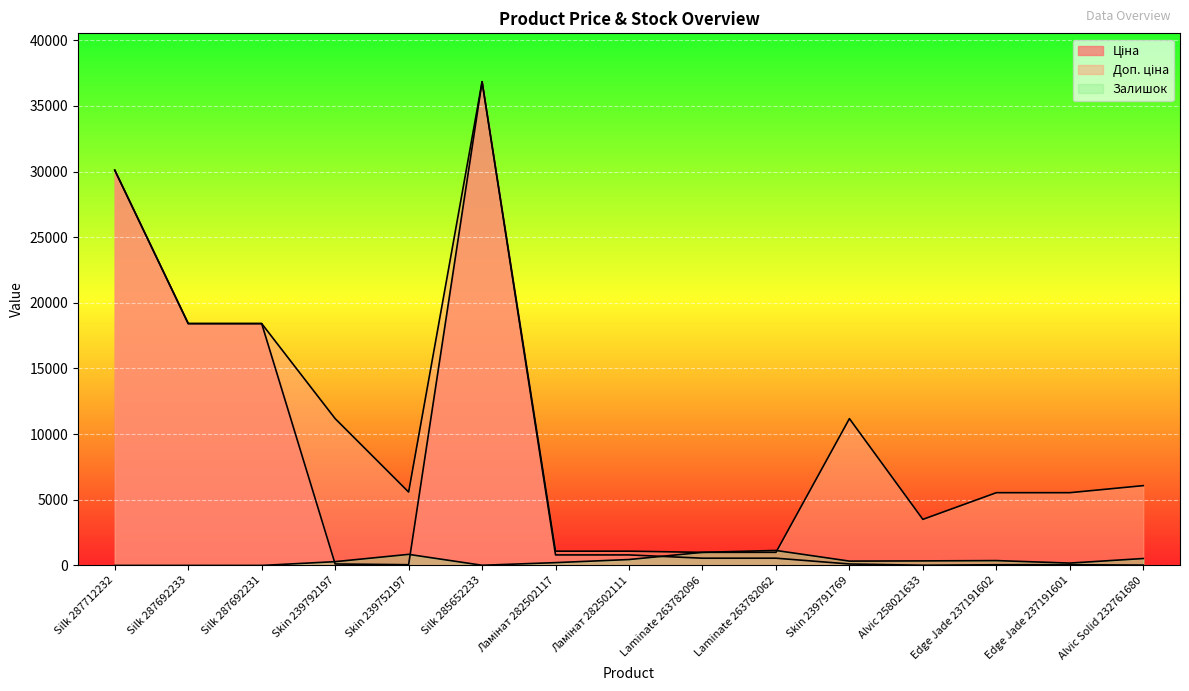

What position from the left is Alvic 258021633?

12